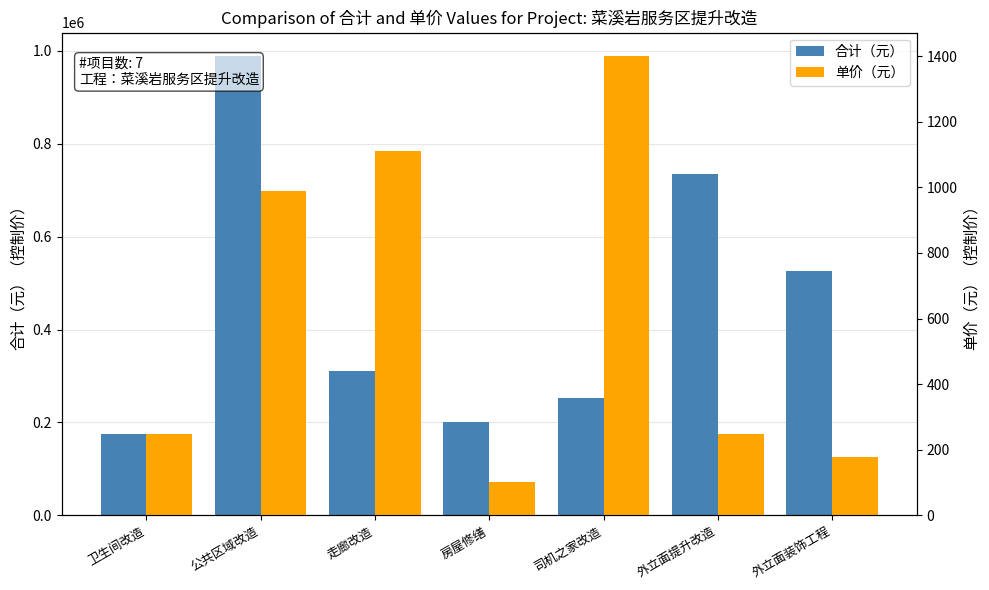

What is the difference between the 合计（元） values at 卫生间改造 and 司机之家改造?

78160.0